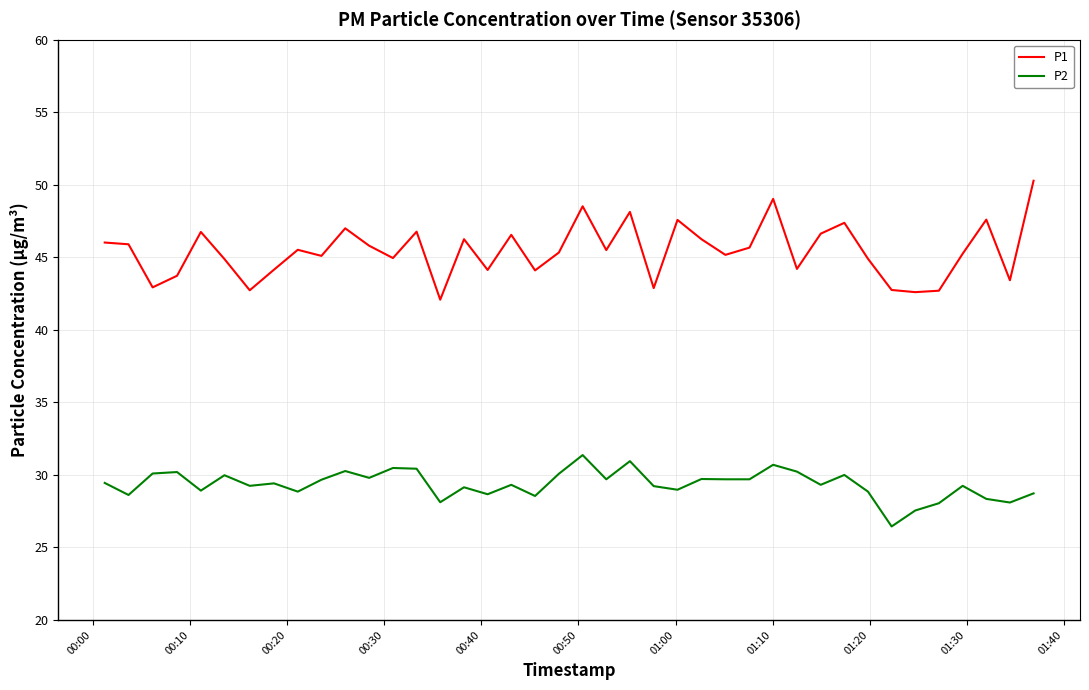

What is the minimum value for P1?

42.1